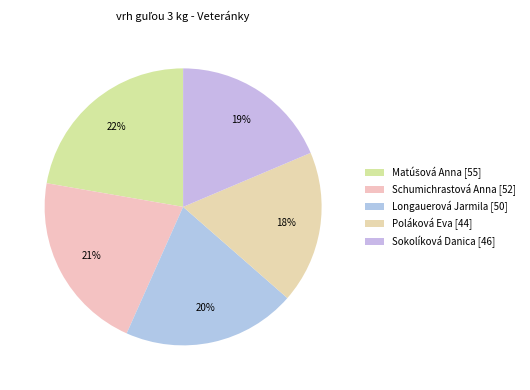

How many slices are in this pie chart?

5